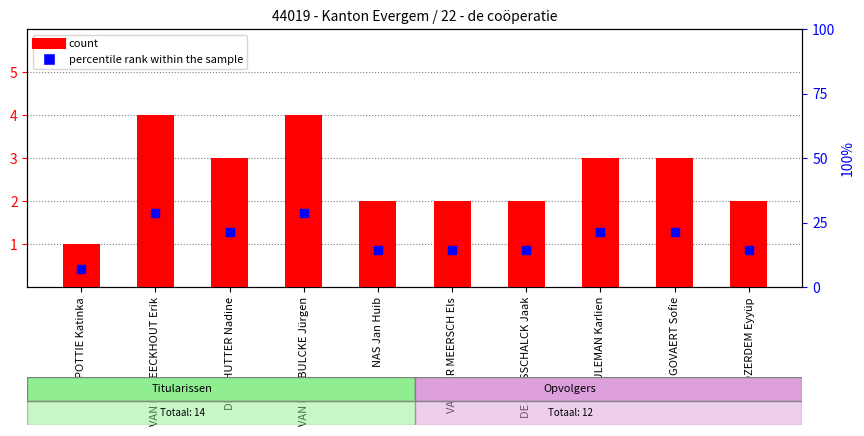

At which category is the sum across all series the highest?

VAN DEN EECKHOUT Erik